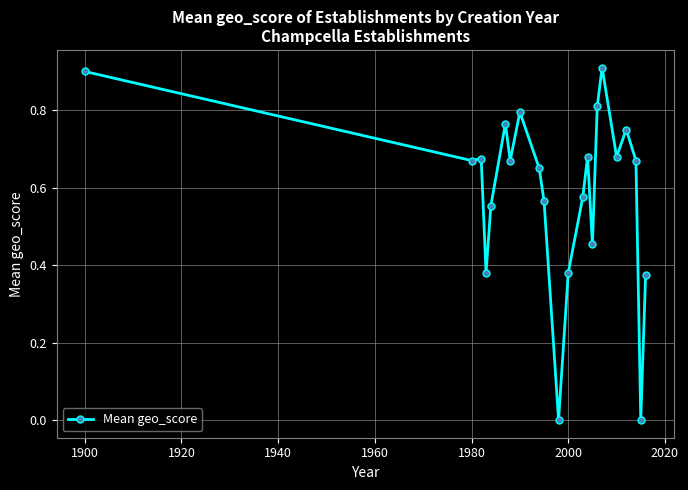

What is the difference between the maximum and minimum values?

0.9